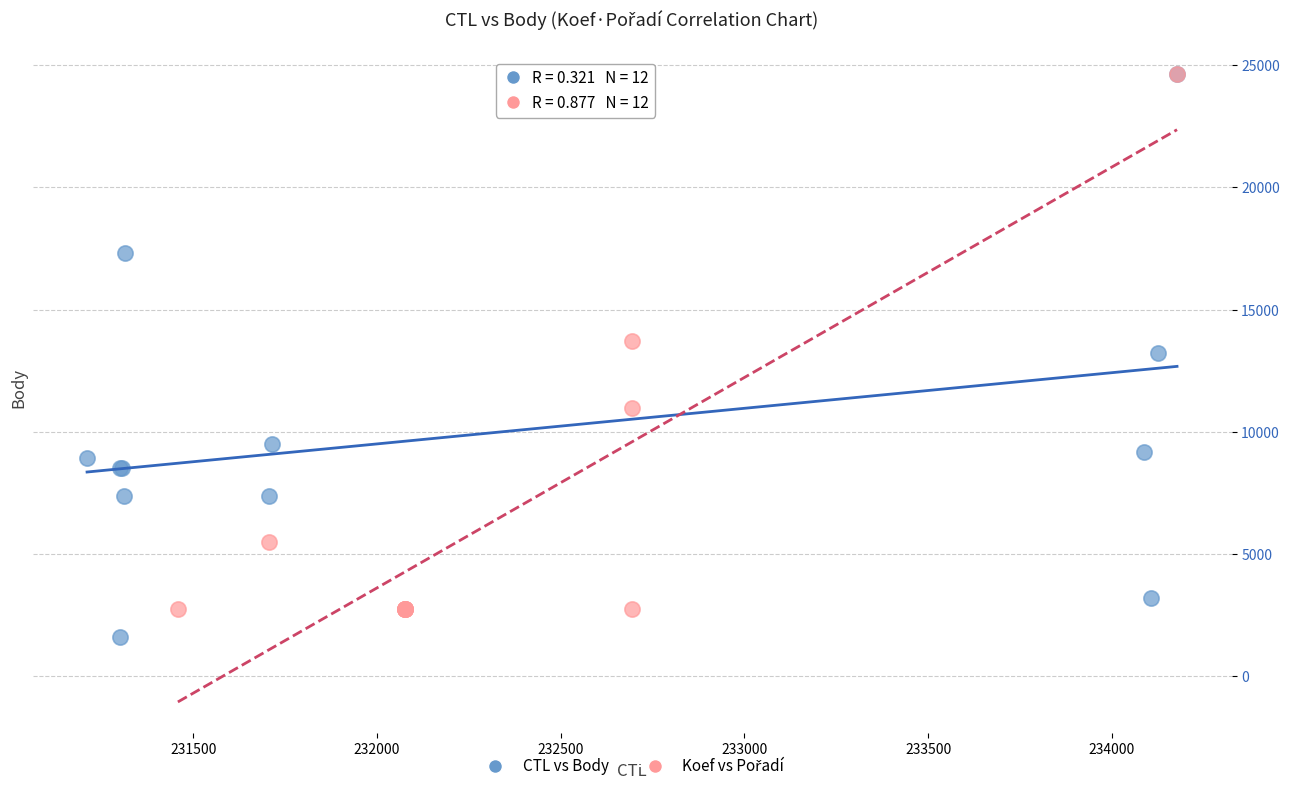

Which series has the widest spread of Y values?

CTL vs Body